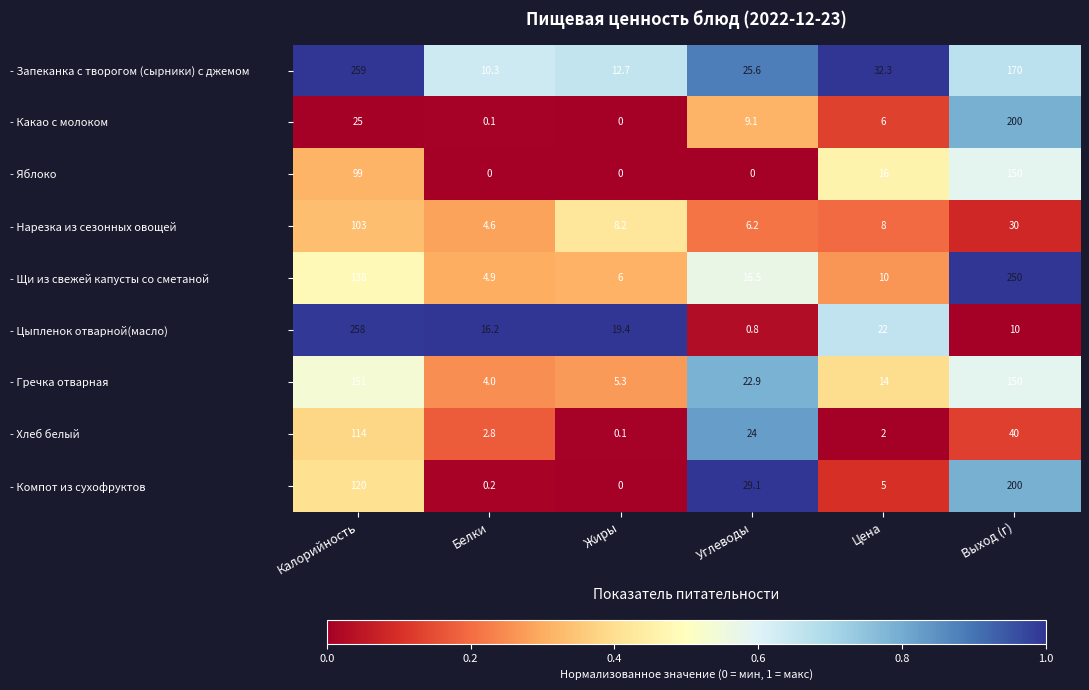

Which series has the widest spread of values?

- Цыпленок отварной(масло)